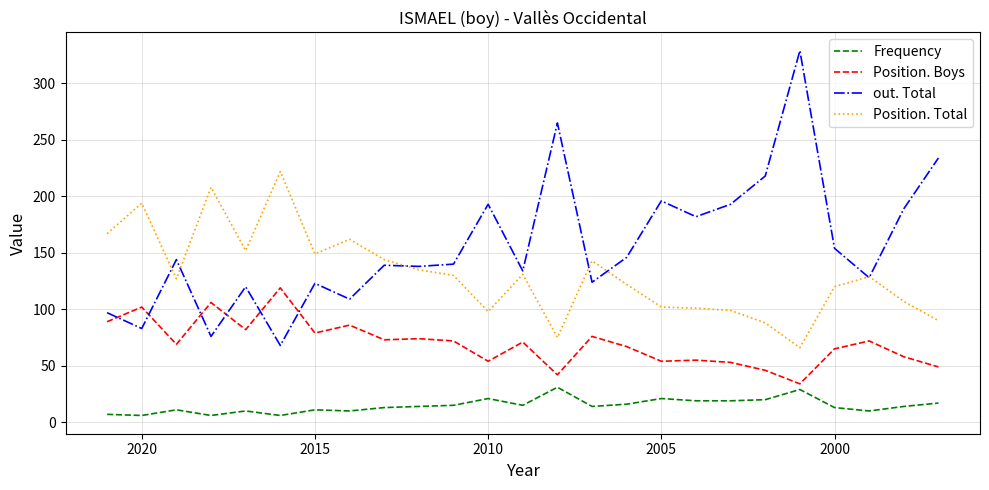

What is the lowest value of the out. Total series?

68